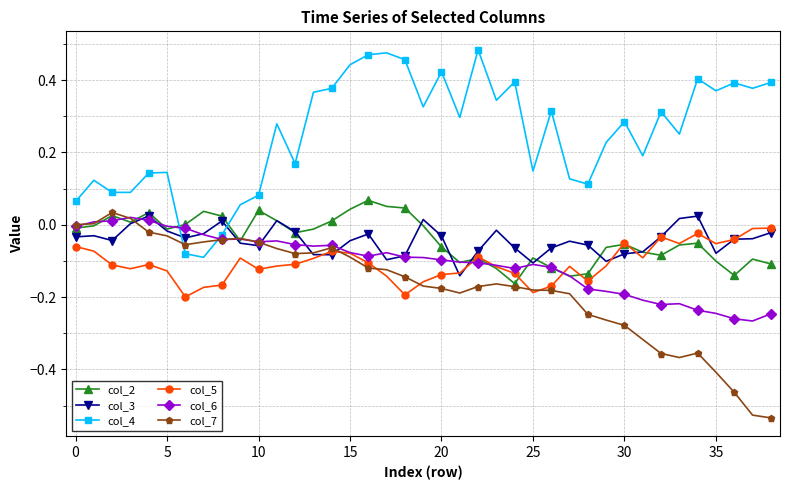

After their last crossing, which series has the higher values: col_2 or col_4?

col_4